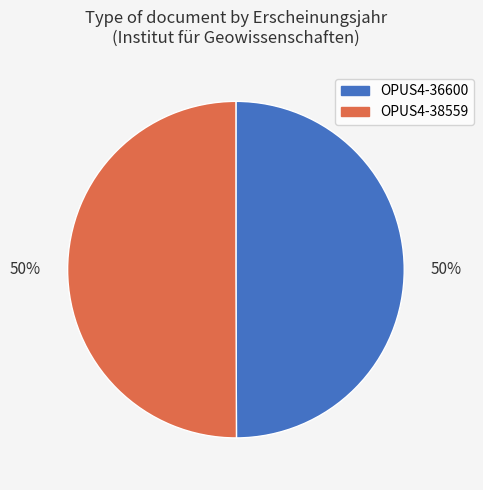

Do OPUS4-36600 and OPUS4-38559 together represent more than half of the pie?

Yes